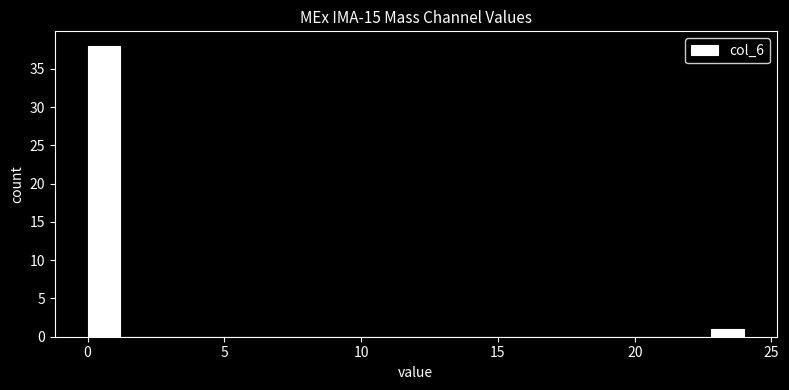

Read against the x-axis, roughly where is the centre of the tallest bar?

0.5